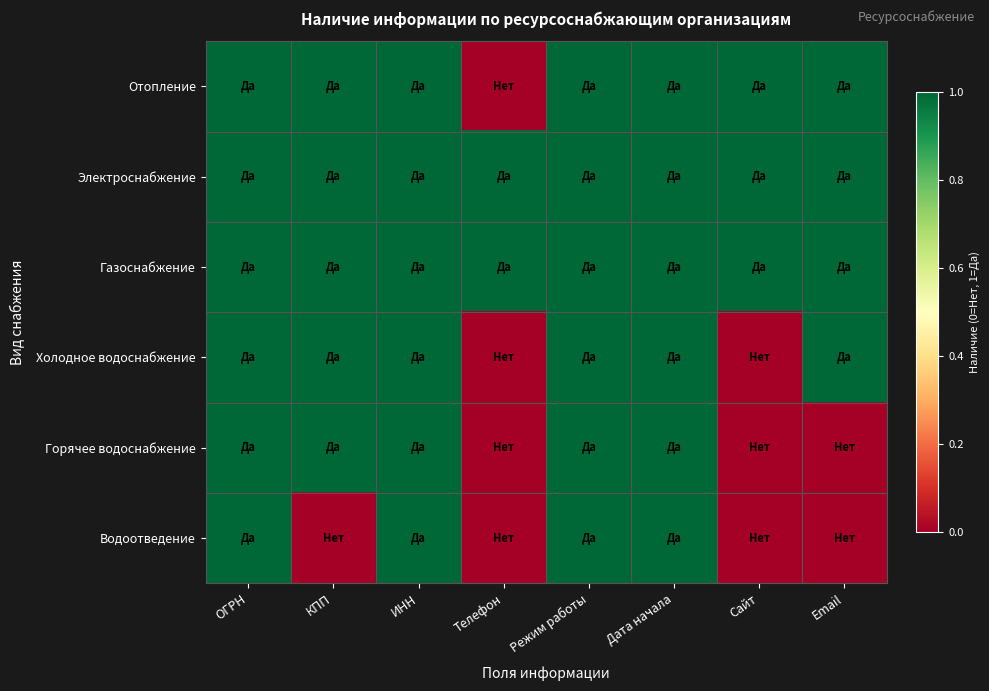

What is the greatest value displayed?

1